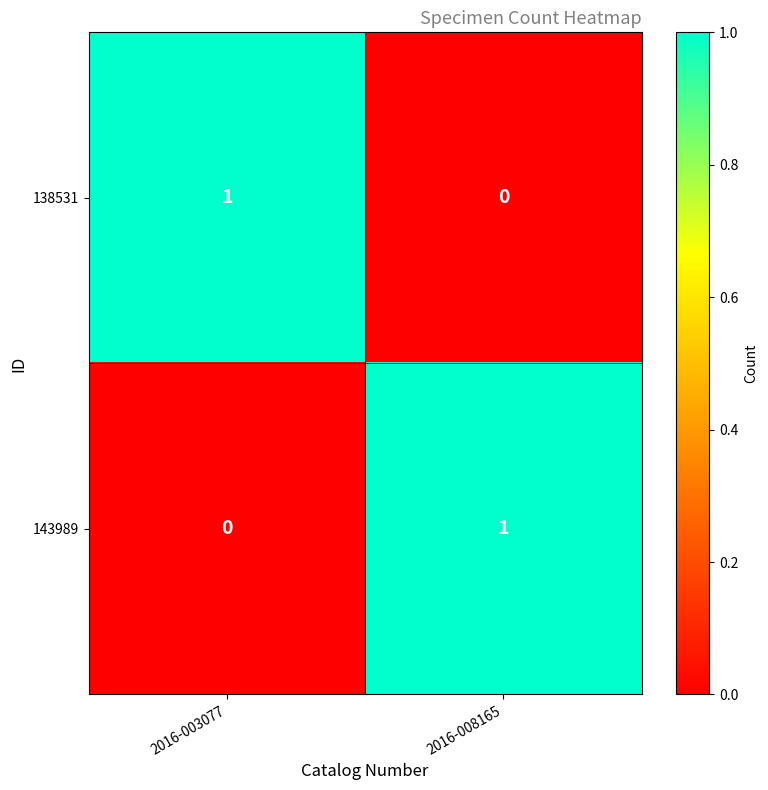

The value of 138531 at 2016-008165 is 0. True or false?

True